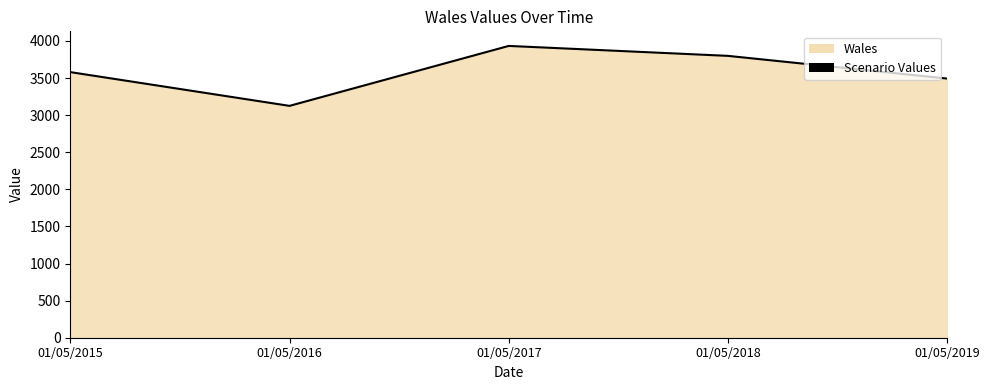

How many points are lower than both their immediate neighbors (excluding endpoints)?

1